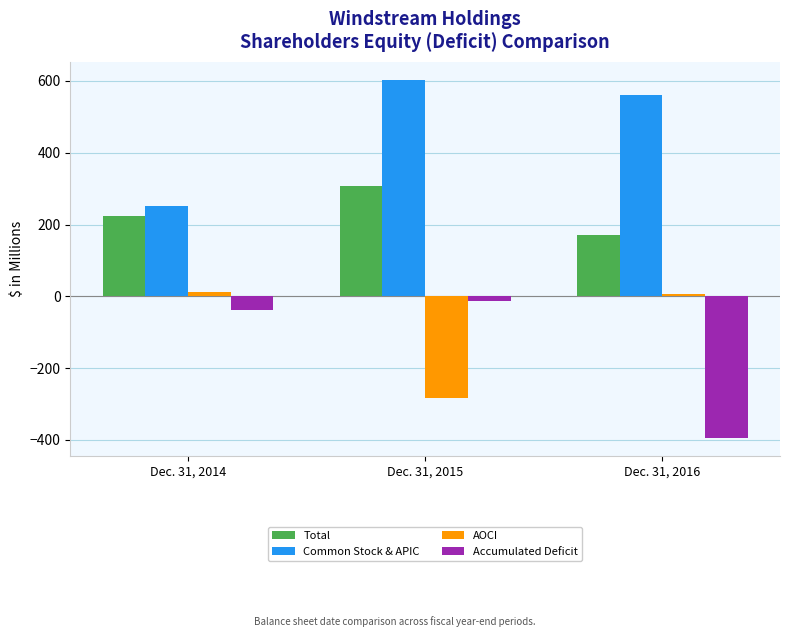

What is the maximum value shown in the chart?

602.9